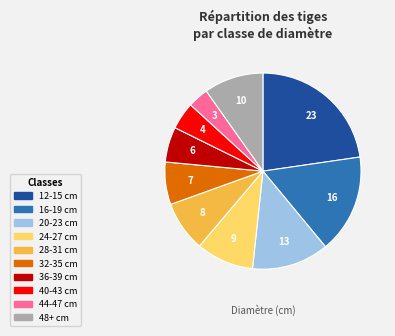

Combined, do 32-35 cm and 28-31 cm account for over 50%?

No